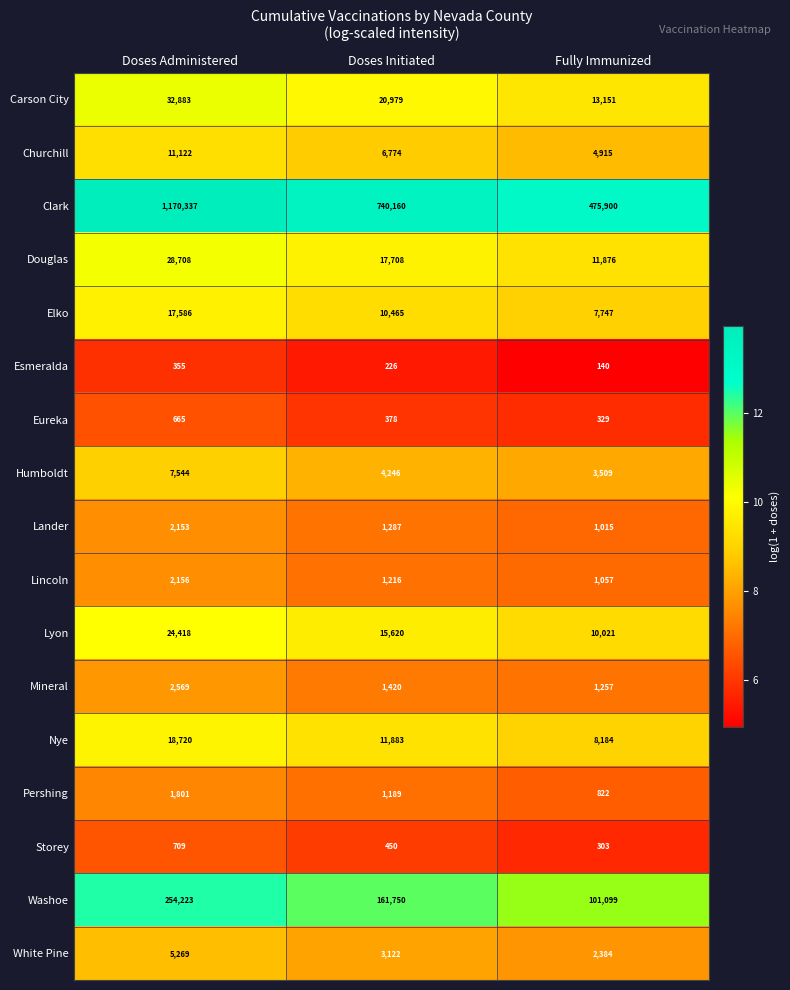

What is the highest value of the Humboldt series?

7544